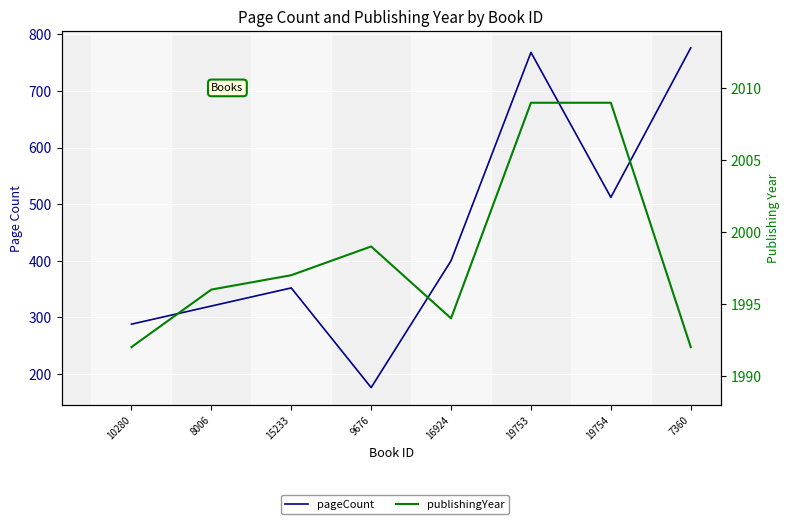

What is the value of the publishingYear point at the 2nd from the left?

1996